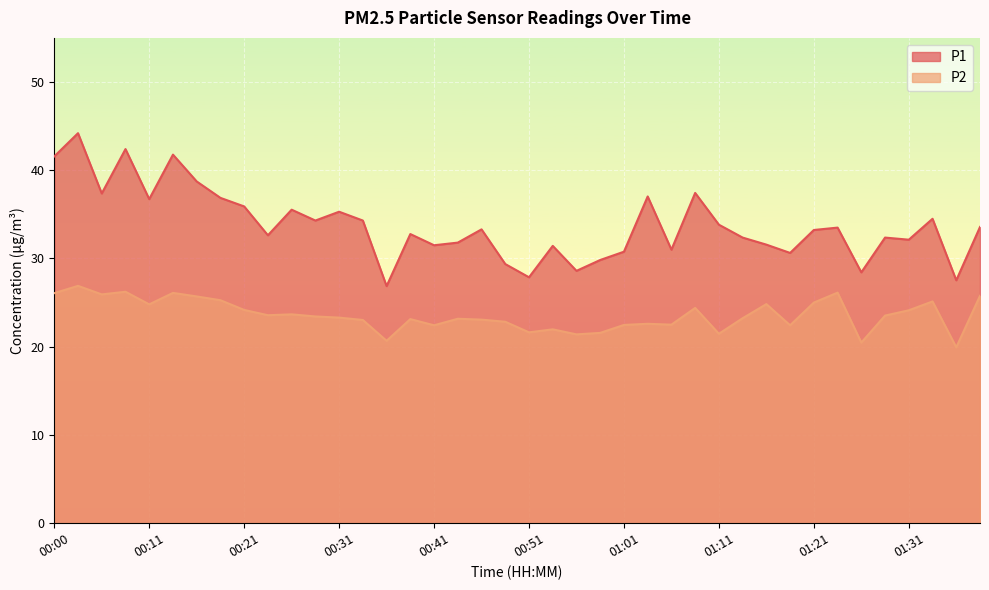

Rank the categories by P1 value from highest to lowest.

00:03, 00:08, 00:13, 00:00, 00:16, 01:08, 00:06, 01:03, 00:18, 00:11, 00:21, 00:26, 00:31, 01:33, 00:28, 00:33, 01:11, 01:38, 01:23, 00:46, 01:21, 00:38, 00:23, 01:13, 01:28, 01:31, 00:43, 01:16, 00:41, 00:53, 01:06, 01:01, 01:18, 00:58, 00:48, 00:56, 01:26, 00:51, 01:36, 00:36